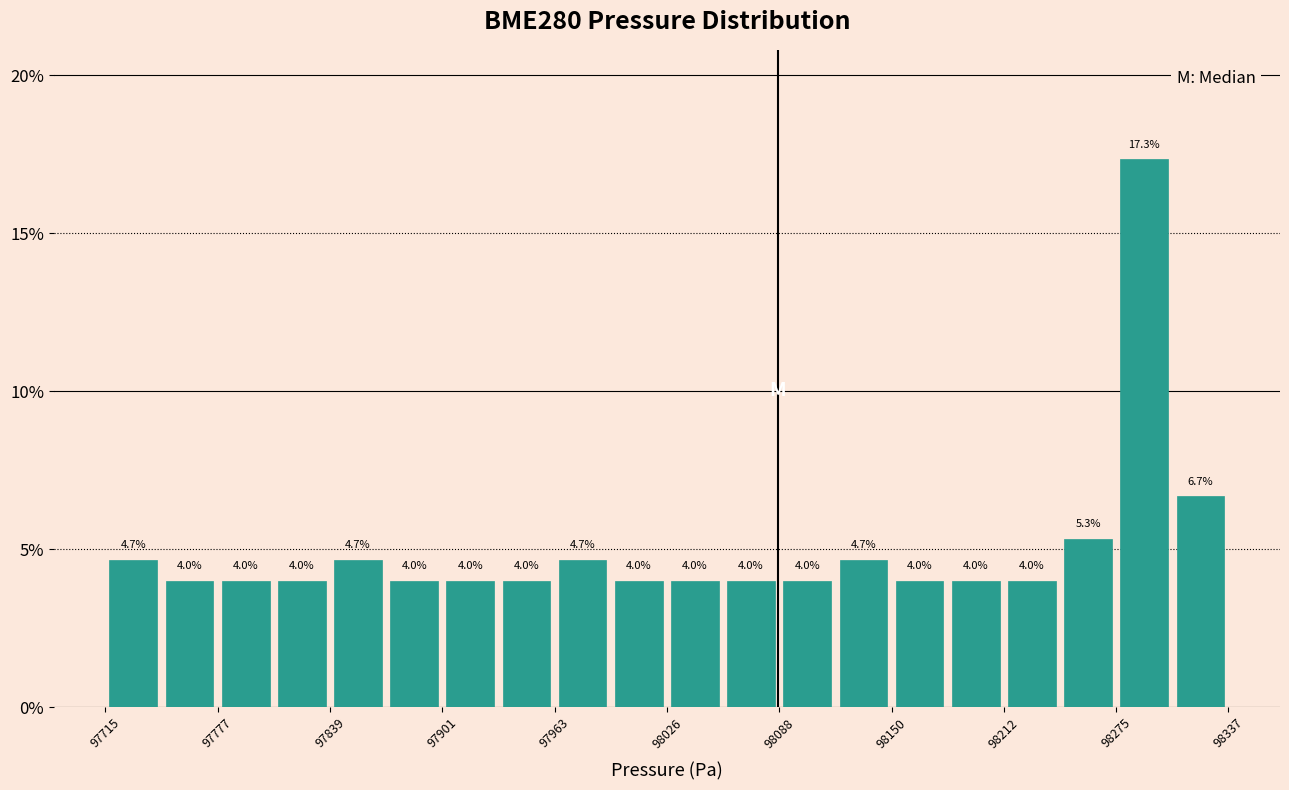

Read against the x-axis, roughly where is the centre of the tallest bar?

98290